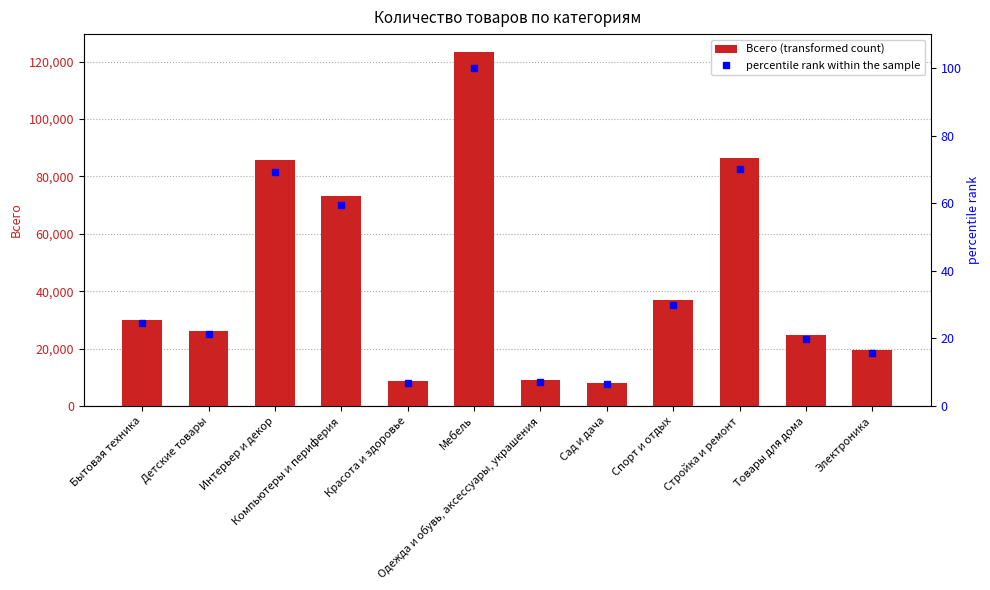

Where does the percentile rank within the sample series first go above 24?

Бытовая техника